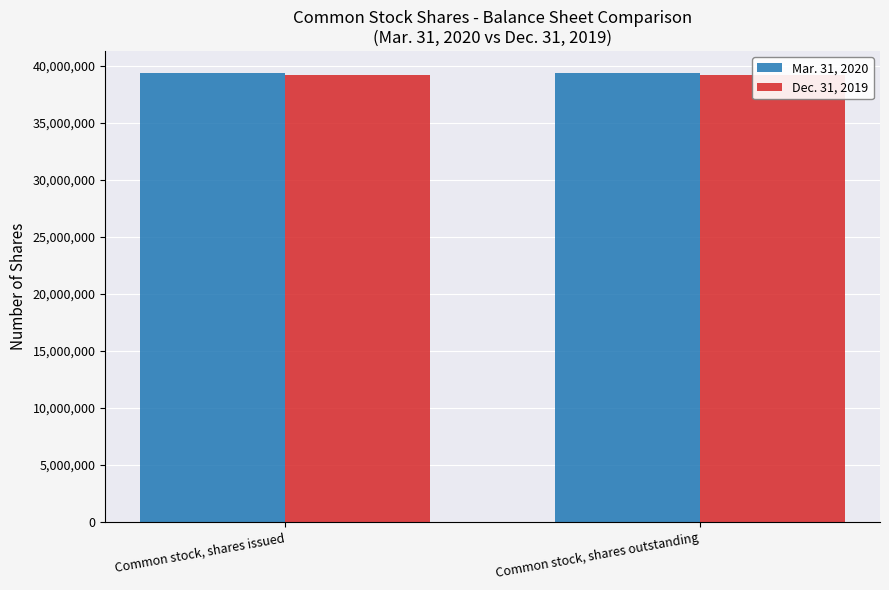

At how many categories does at least one series exceed 39310774?

2